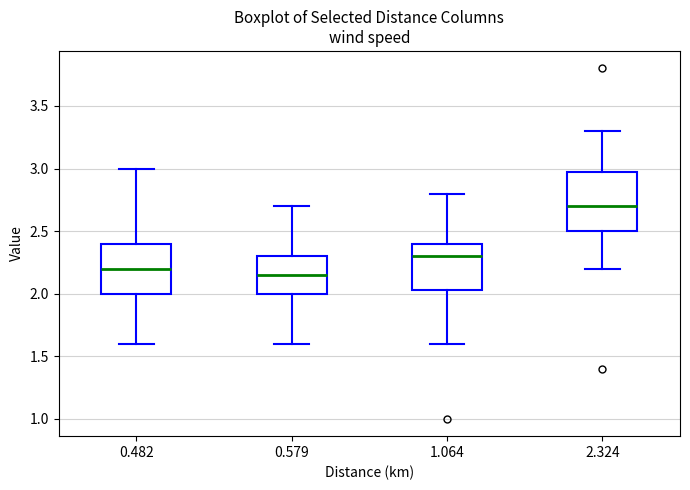

Where does the lower whisker of the box at x = 1.064 end on the y-axis? The values are not printed on the chart, so give them approximately, as read against the axis.

1.60